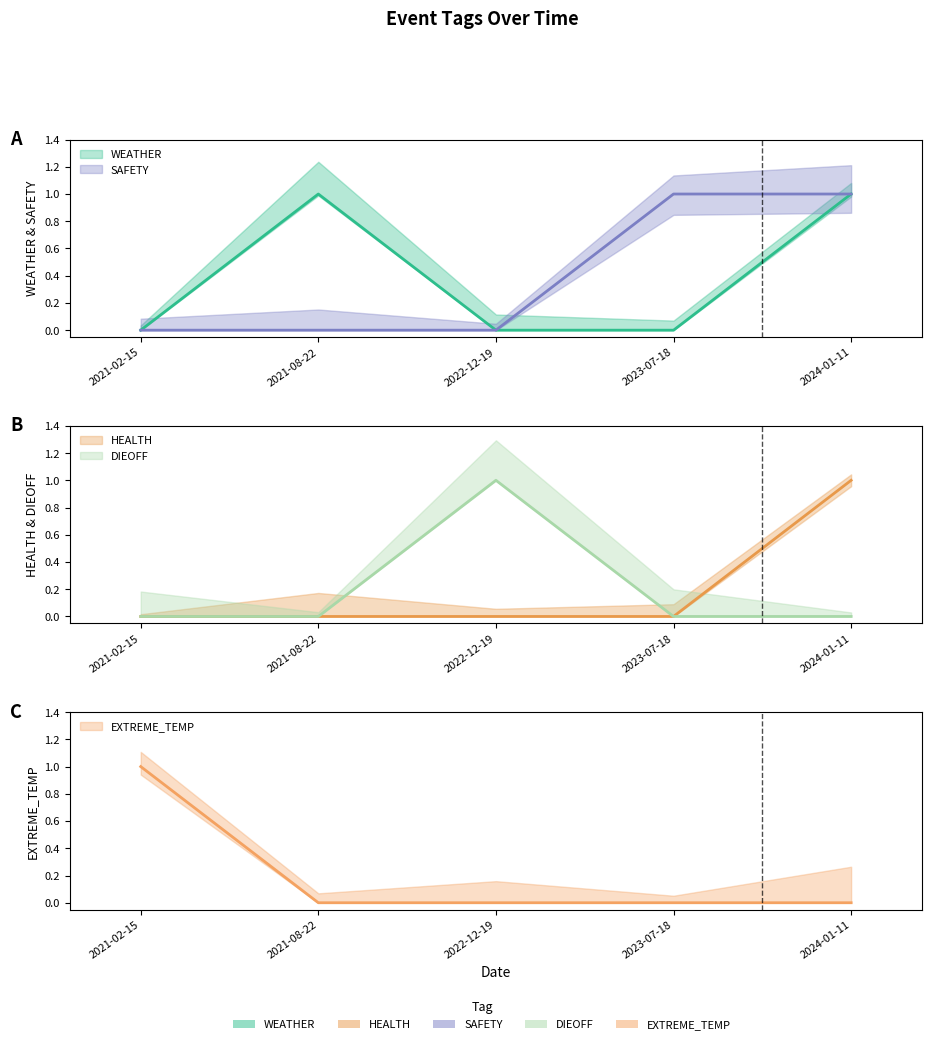

Does the chart have visible grid lines?

No